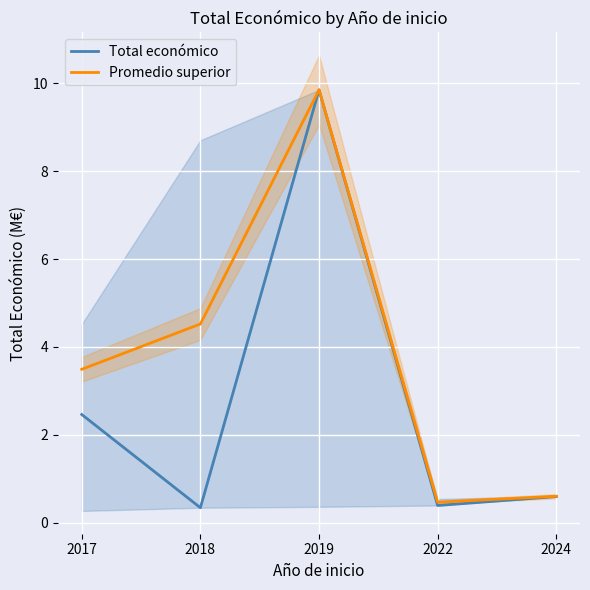

Where is the first local minimum for Total económico?

2018